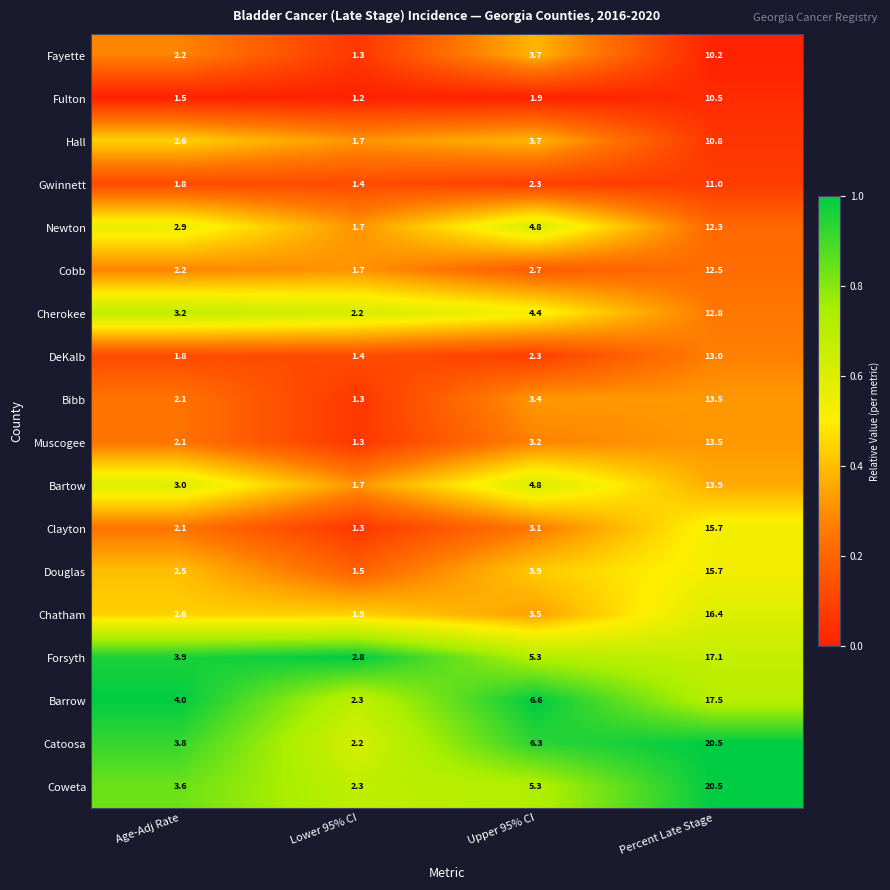

At which category is the sum across all series the highest?

Percent Late Stage